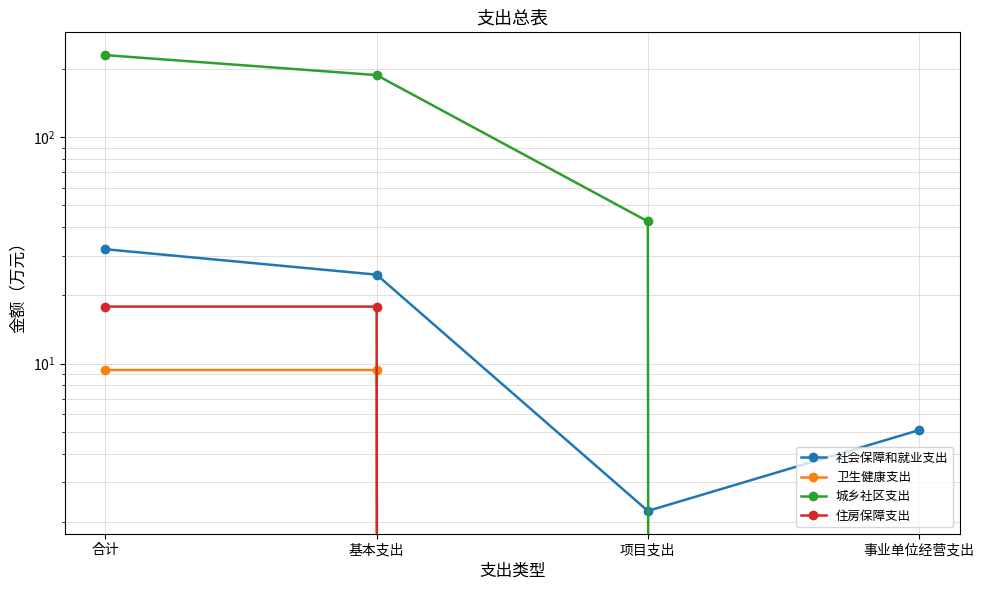

How many data points in 卫生健康支出 are less than 9?

2